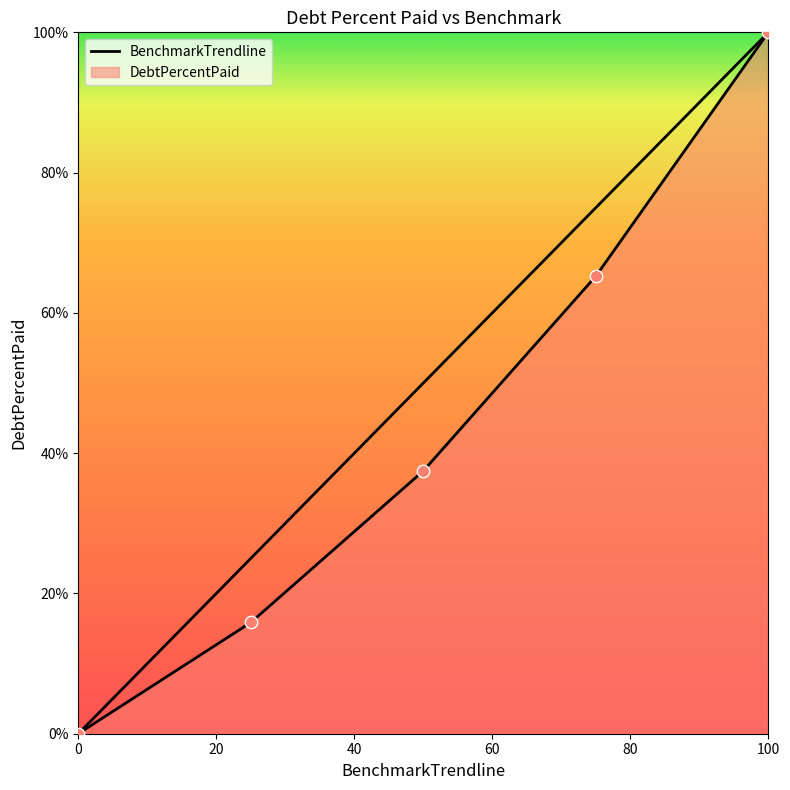

Which series has the largest total across all categories?

BenchmarkTrendline